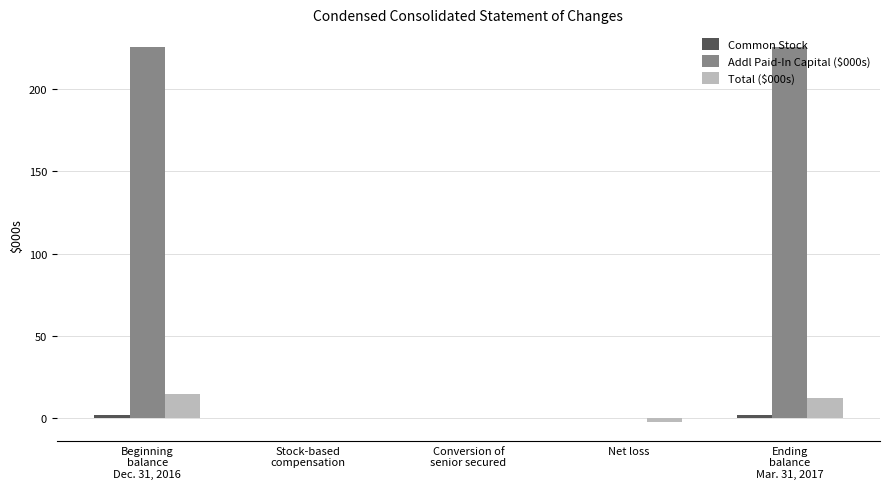

Which series has the largest total across all categories?

Addl Paid-In Capital ($000s)